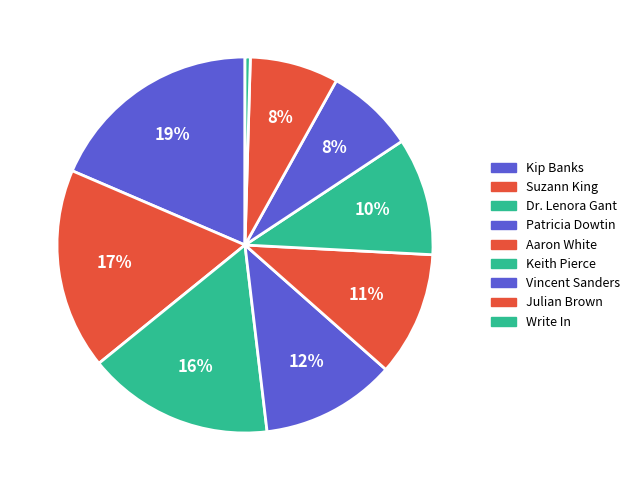

Which slice is the largest?

Kip Banks